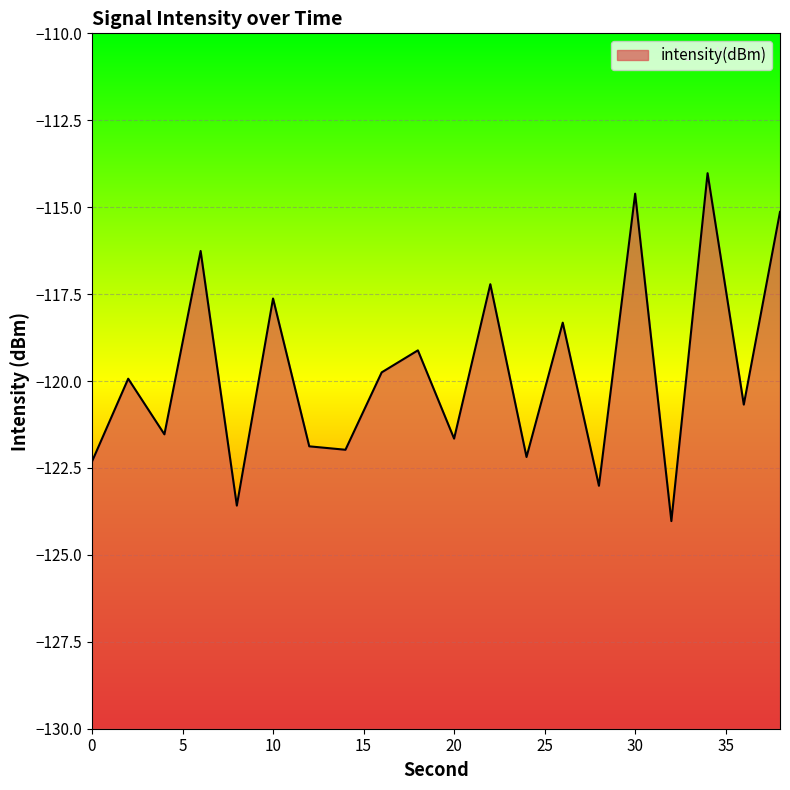

Which has a higher value, 0 or 18?

18